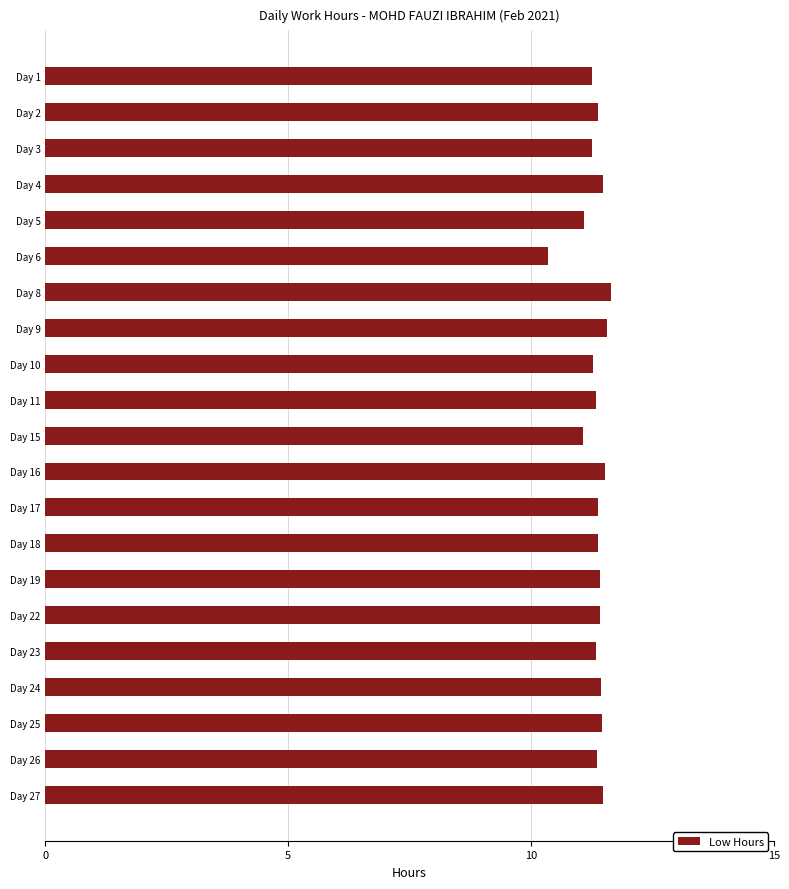

Where is the data nearest to the value 10?

Day 6